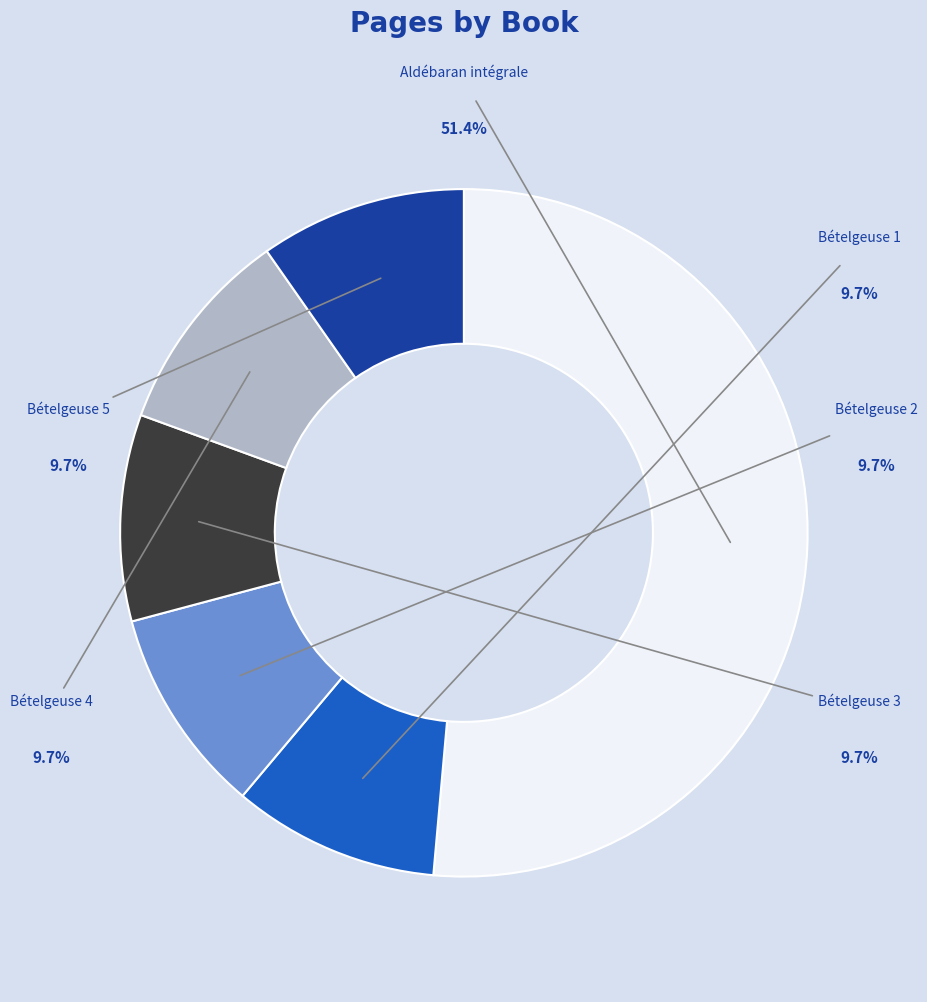

Which category has the biggest portion of the pie?

Aldébaran, l'intégrale